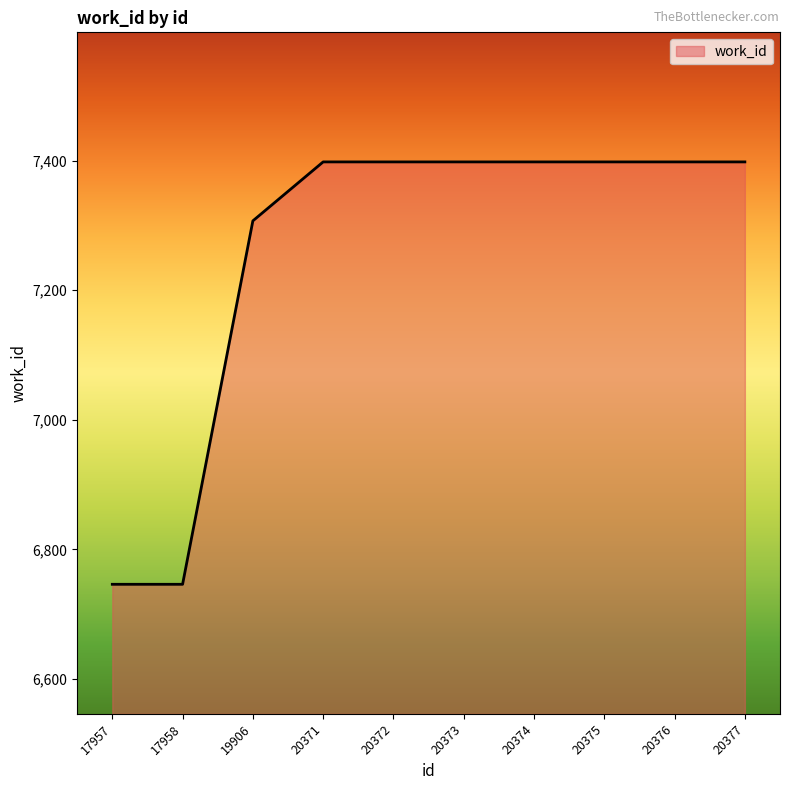

What is the greatest value displayed?

7398